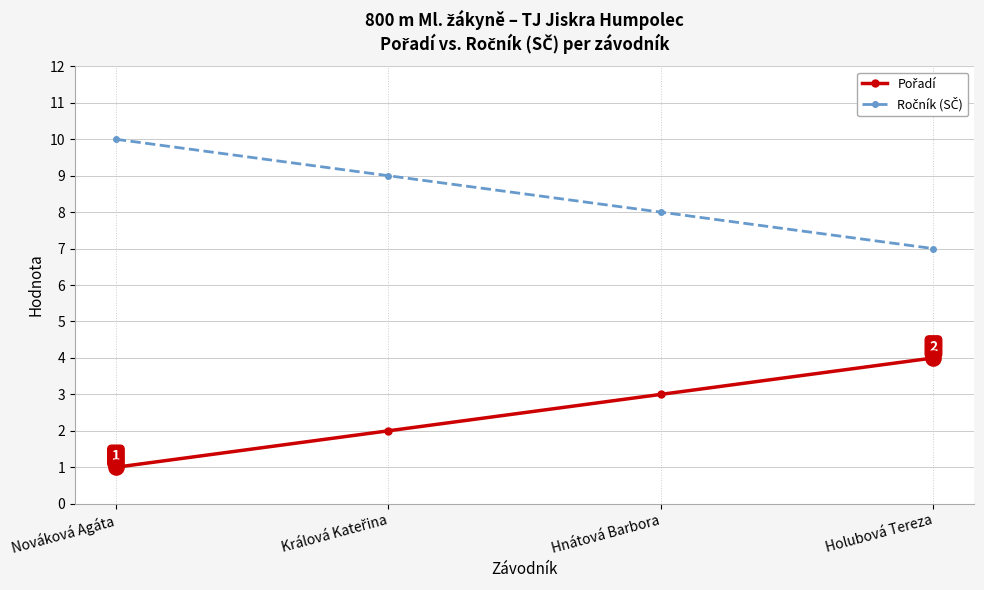

What is the difference between the highest and lowest values at Nováková Agáta?

9